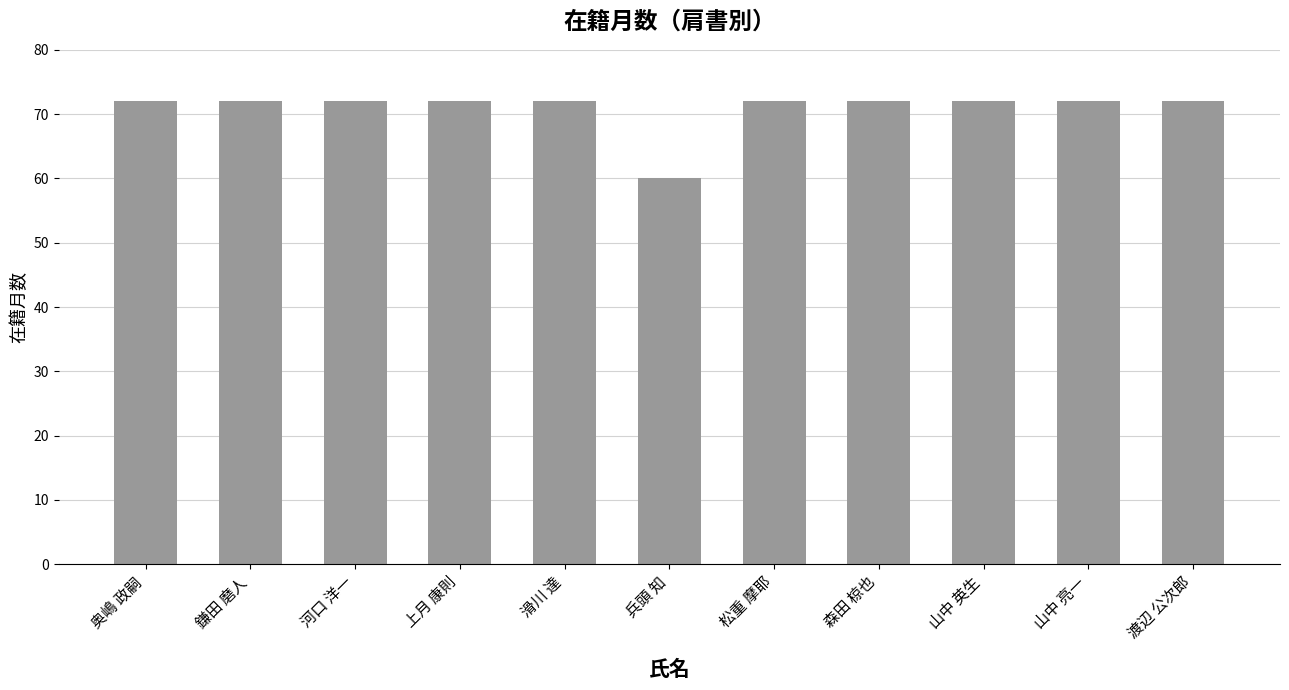

What is the maximum value shown in the chart?

72